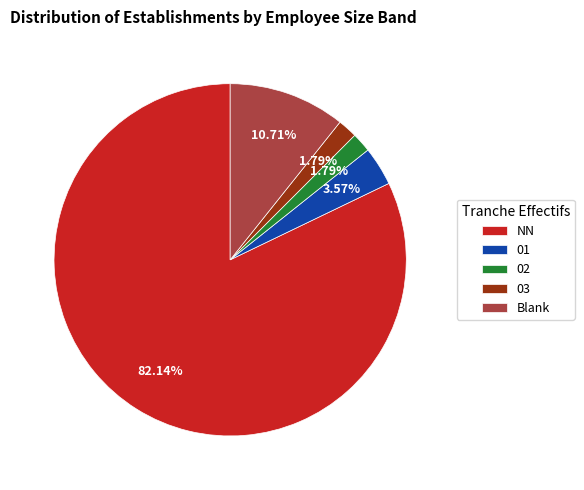

The 01 slice represents 4% of the pie. True or false?

True